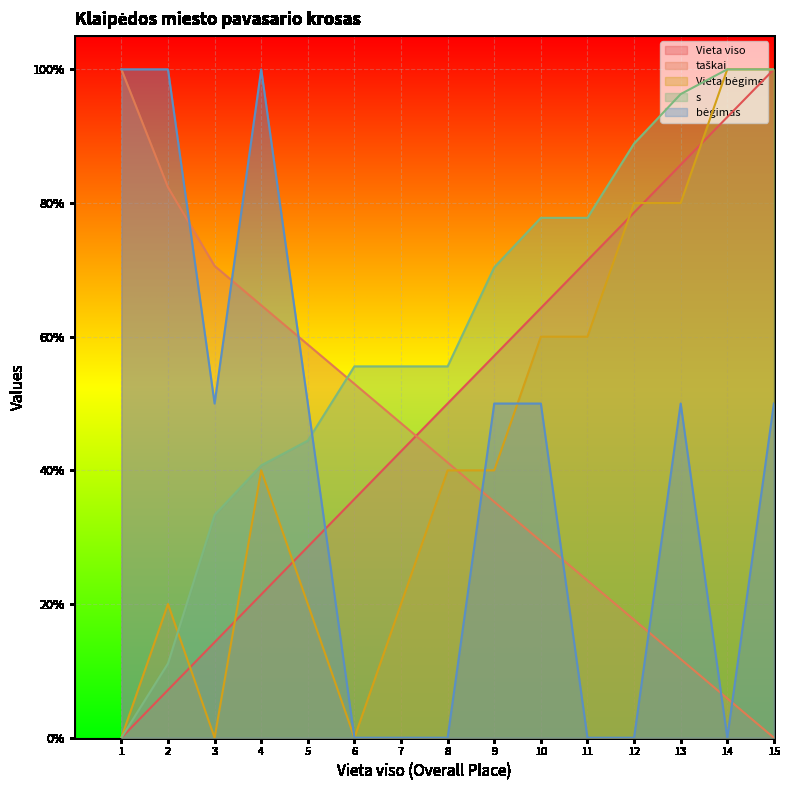

Where does the s series first go above 55?

6